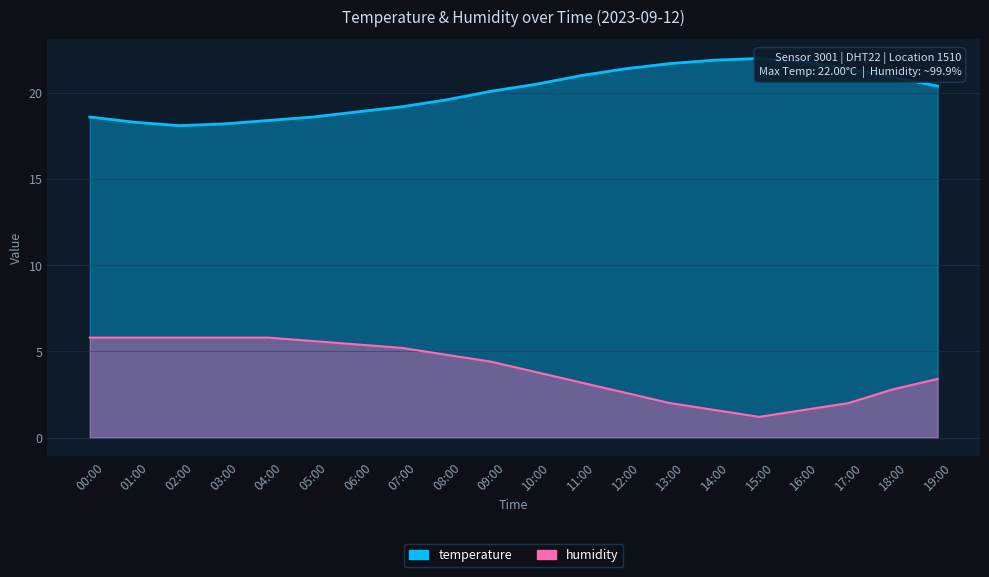

What position from the right is 10:00?

10